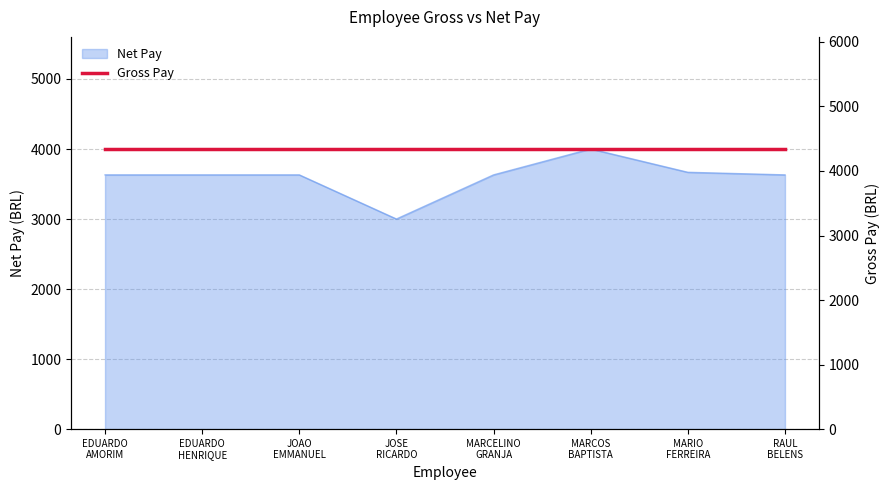

Reading left to right, what are all the values shown in this chart?

3630.7	3630.7	3630.7	3000.4	3630.7	4000.8	3667.6	3630.7